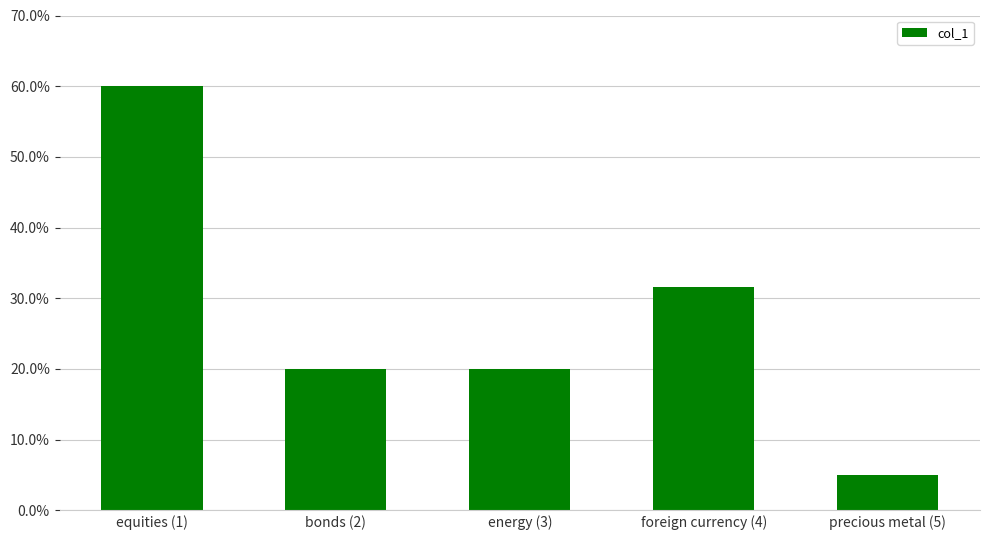

Where is the data nearest to the value 0?

precious metal (5)